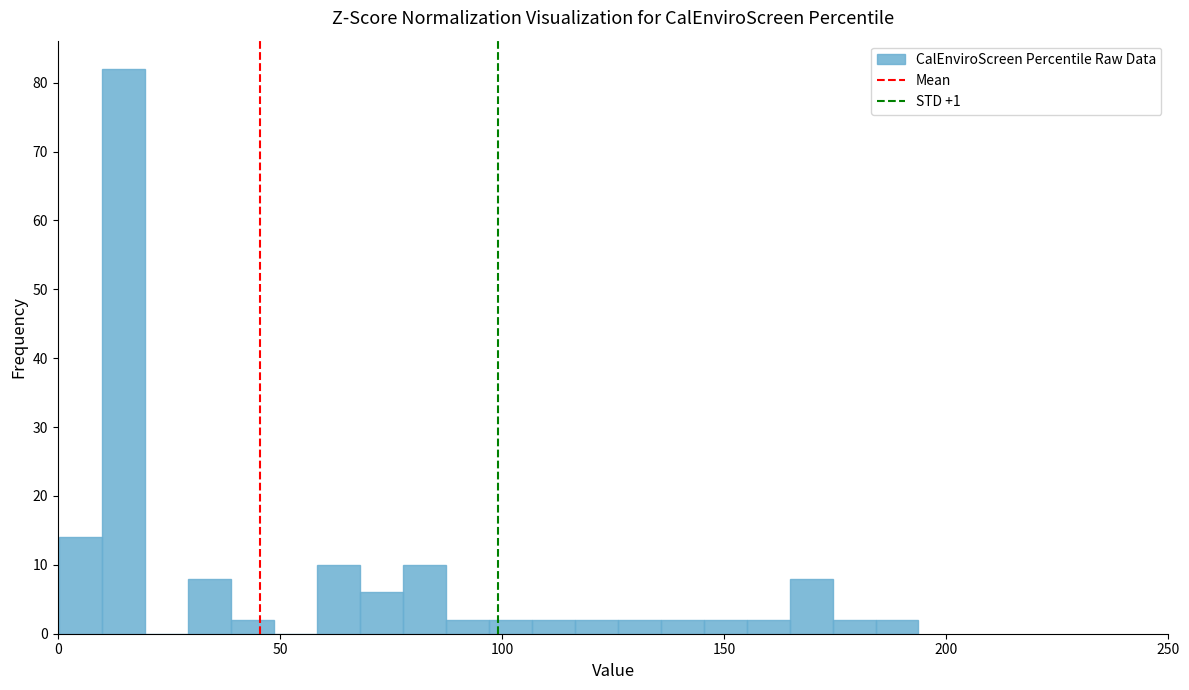

Read against the x-axis, roughly where is the centre of the tallest bar?

15